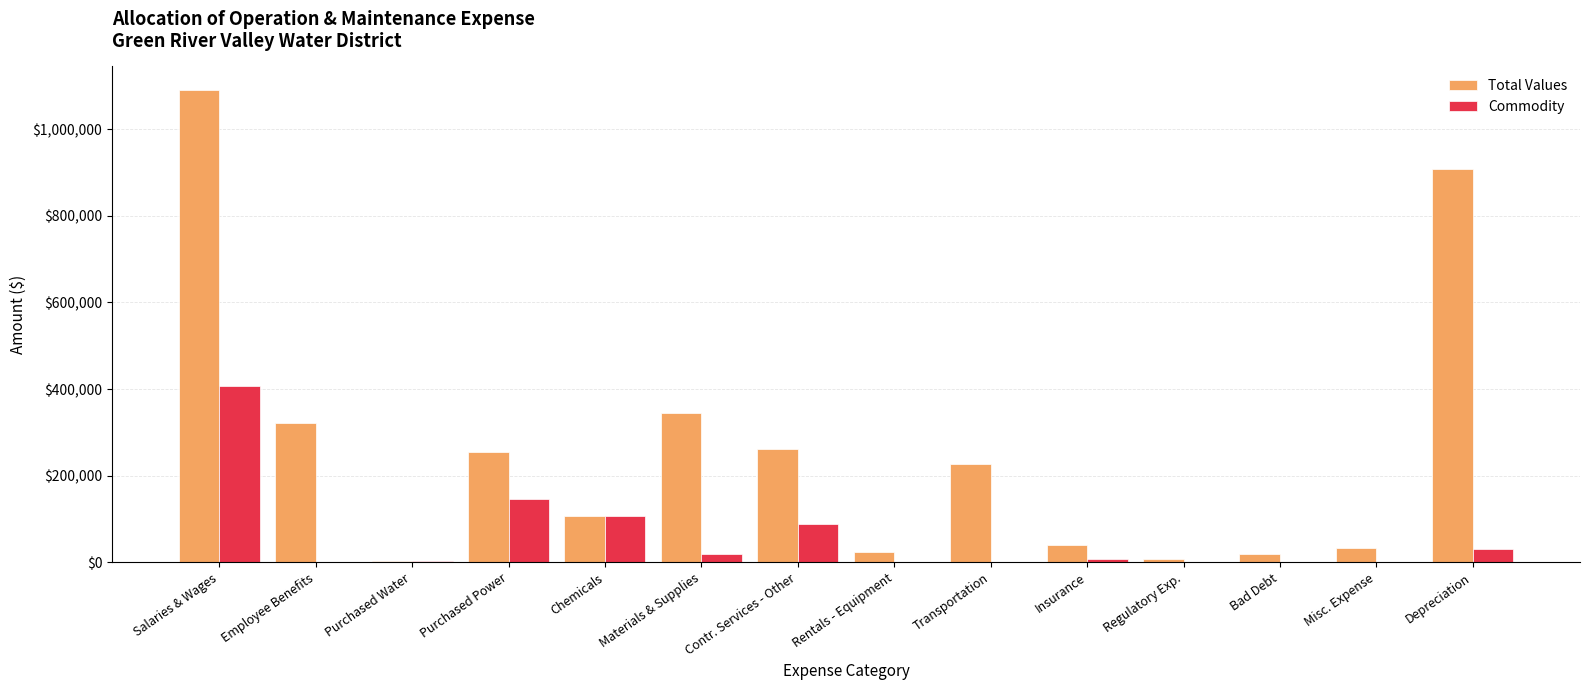

What is the average value of the Commodity series?

58057.4